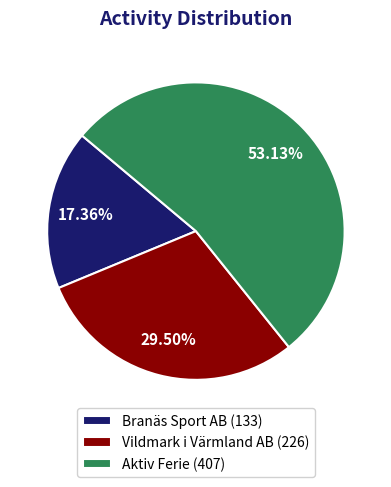

To the nearest percent, what is the average slice percentage?

33%